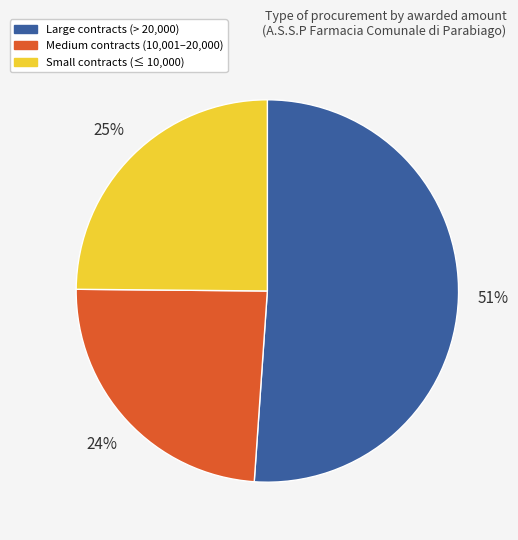

To the nearest percent, what is the average slice percentage?

33%